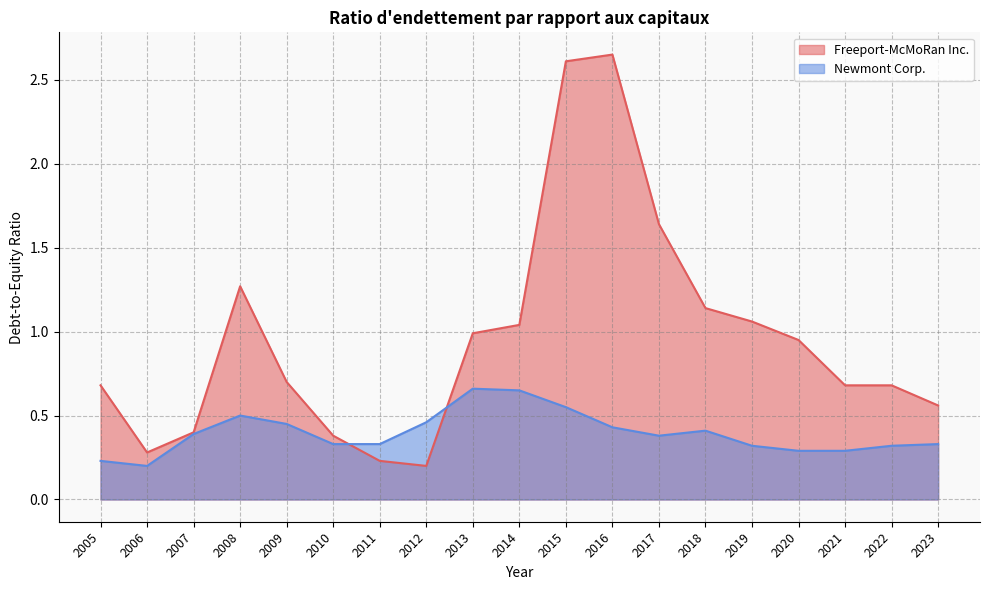

At which category is the sum across all series the highest?

2015